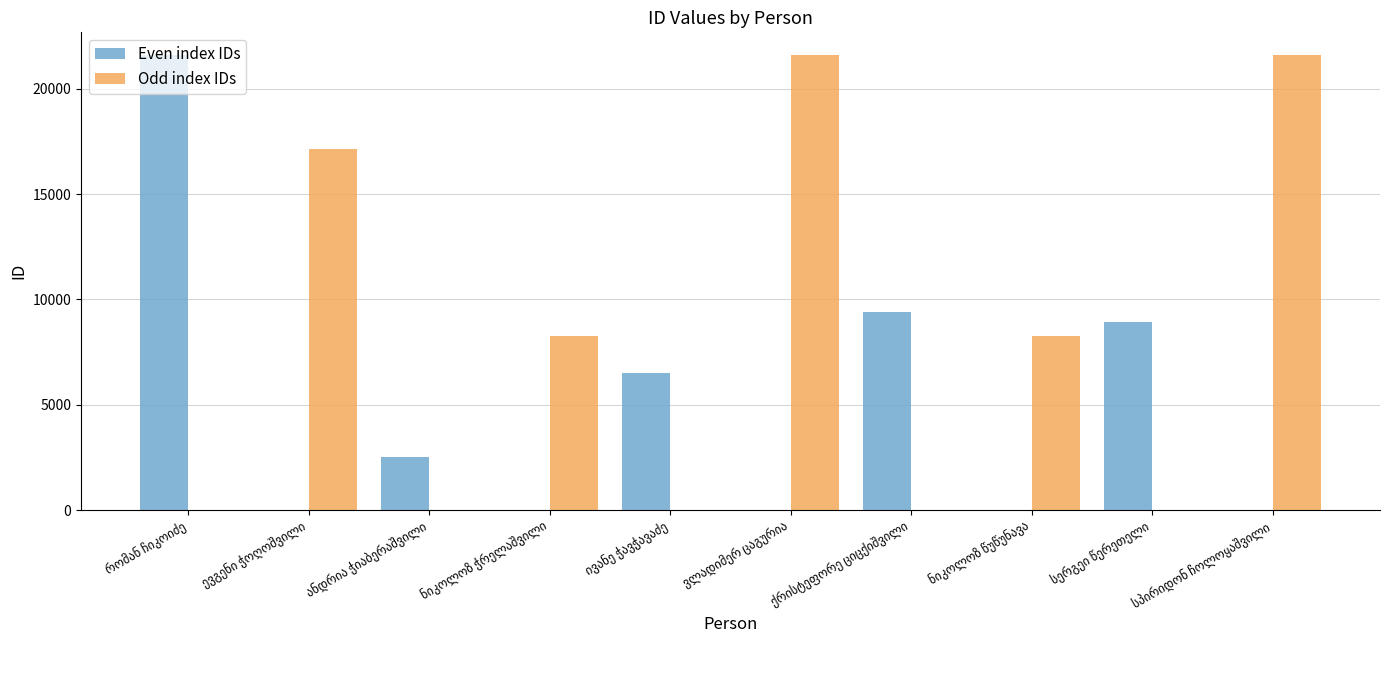

Which series has the largest total across all categories?

Odd index IDs